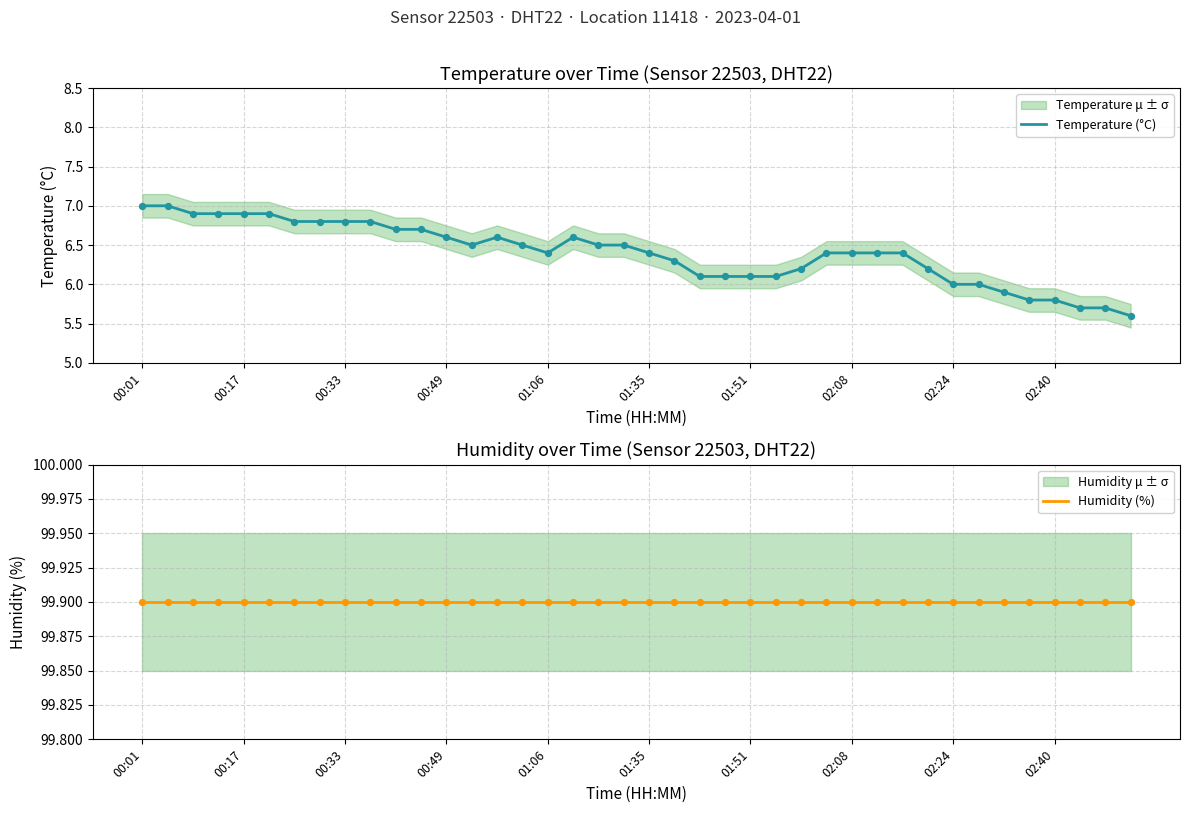

Which series has the widest spread of Y values?

Temperature (°C)